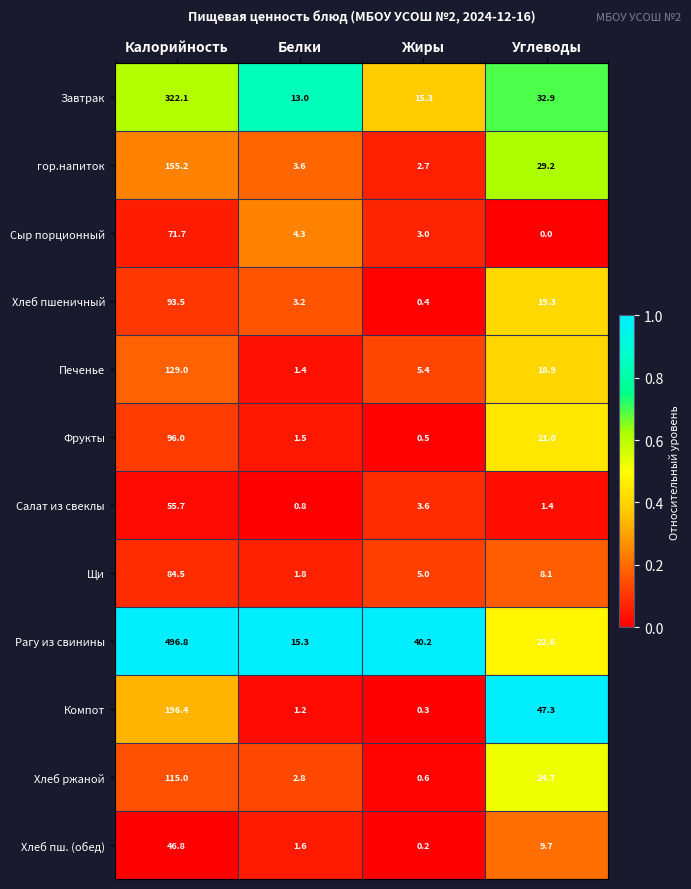

What is the difference between the highest and lowest values at Углеводы?

47.3